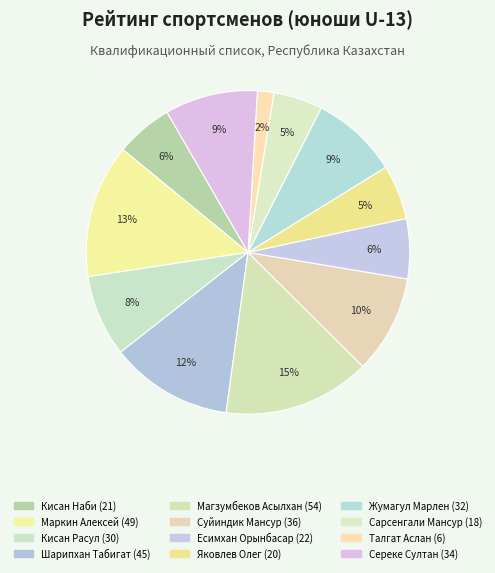

Count the number of slices in the pie.

12